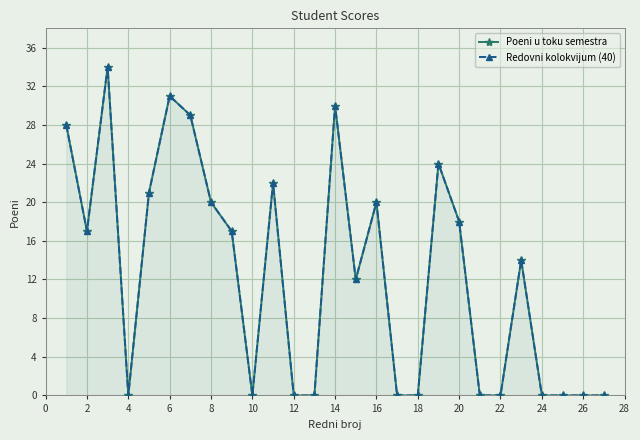

Reading left to right, transcribe all the data shown in this chart.

Poeni u toku semestra: 28	17	34	0	21	31	29	20	17	0	22	0	0	30	12	20	0	0	24	18	0	0	14	0	0	0	0
Redovni kolokvijum (40): 28	17	34	0	21	31	29	20	17	0	22	0	0	30	12	20	0	0	24	18	0	0	14	0	0	0	0